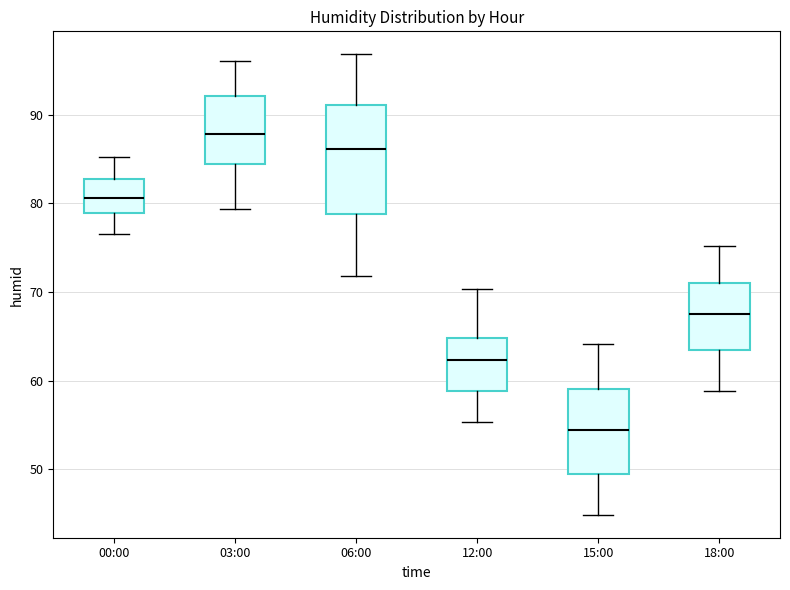

Reading left to right, transcribe this box plot: for each box, give where its median line is, the range the box spans, and where its two whiskers end, as read against the y-axis. The values are not printed on the chart, so give them approximately, as read against the axis.

00:00: median 81, box 79 to 83, whiskers 77 to 85
03:00: median 88, box 84 to 92, whiskers 79 to 96
06:00: median 86, box 79 to 91, whiskers 72 to 97
12:00: median 62, box 59 to 65, whiskers 55 to 70
15:00: median 55, box 50 to 59, whiskers 45 to 64
18:00: median 68, box 63 to 71, whiskers 59 to 75